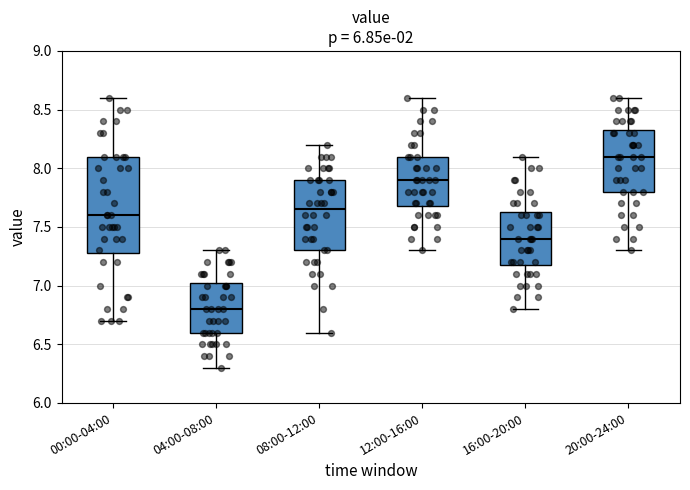

Where does the median line of the box for 08:00-12:00 sit on the y-axis? The values are not printed on the chart, so give them approximately, as read against the axis.

7.65